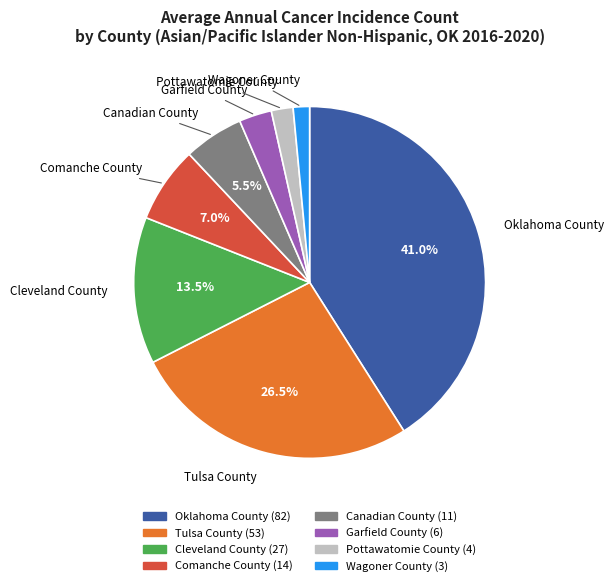

To the nearest percent, what is the average slice percentage?

12%